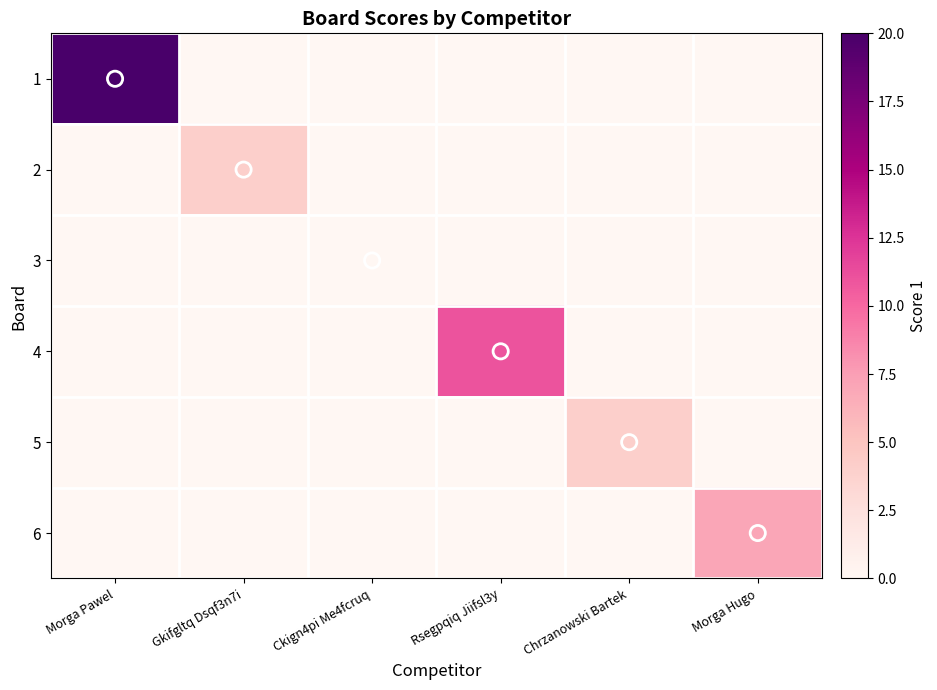

Which series changed the most between Gkifgltq Dsqf3n7i and Chrzanowski Bartek?

2